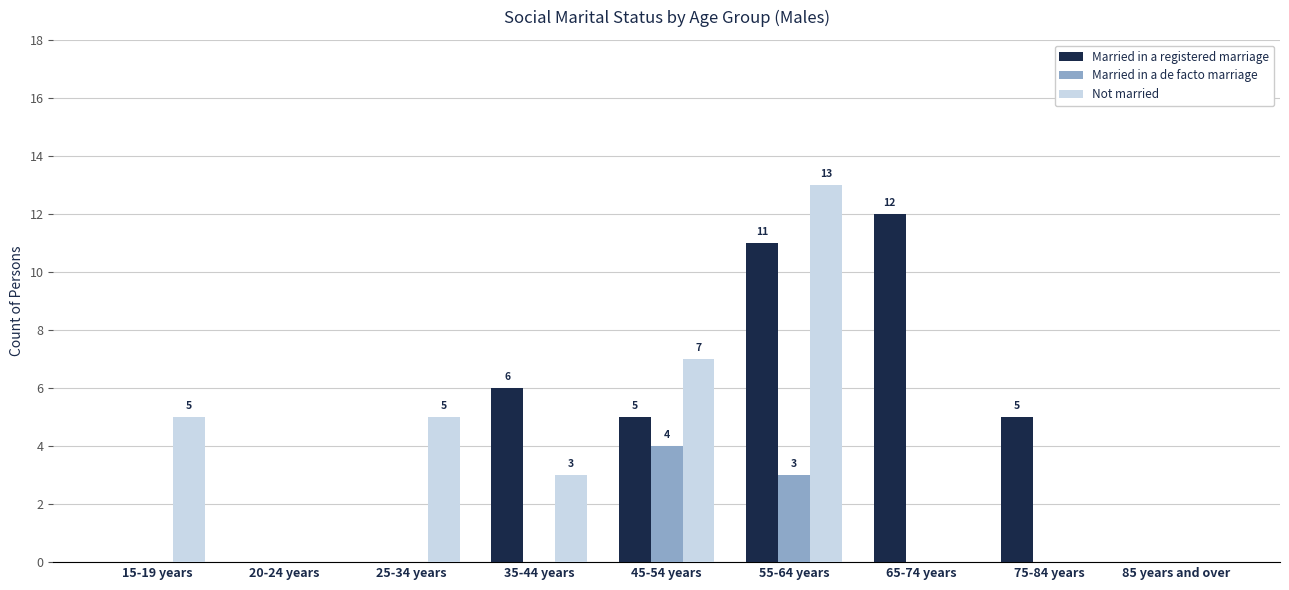

True or false: Not married has a value of 2 at 45-54 years.

False